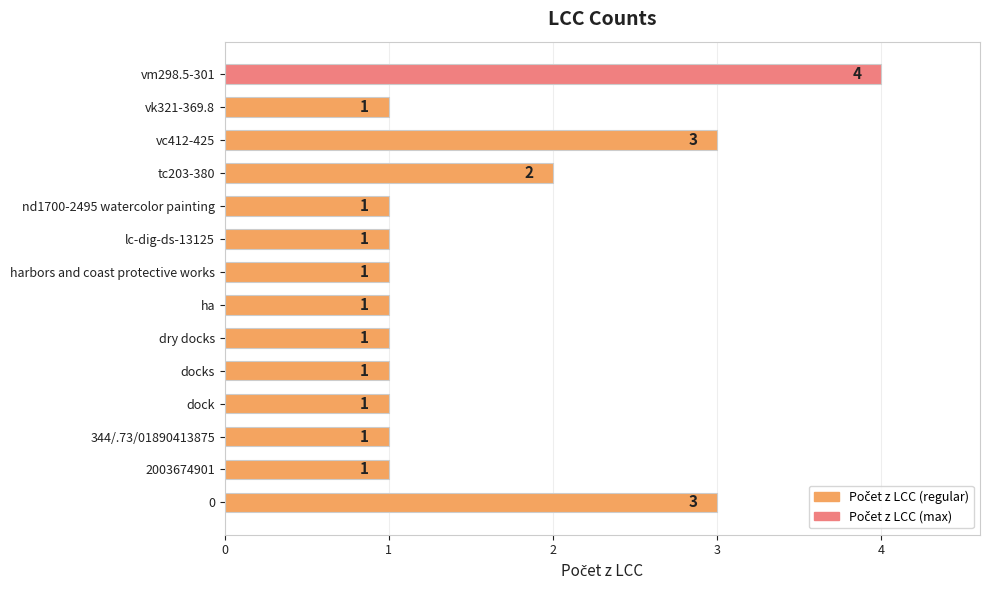

Is it true that the value at vk321-369.8 is 1?

True